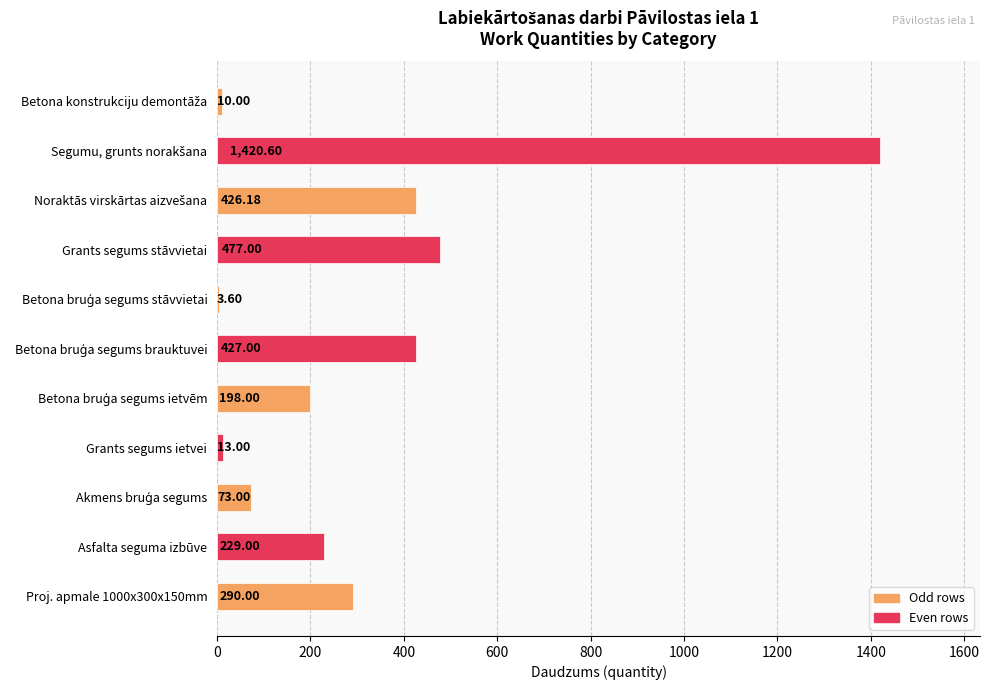

At which label is the value closest to 712?

Grants segums stāvvietai